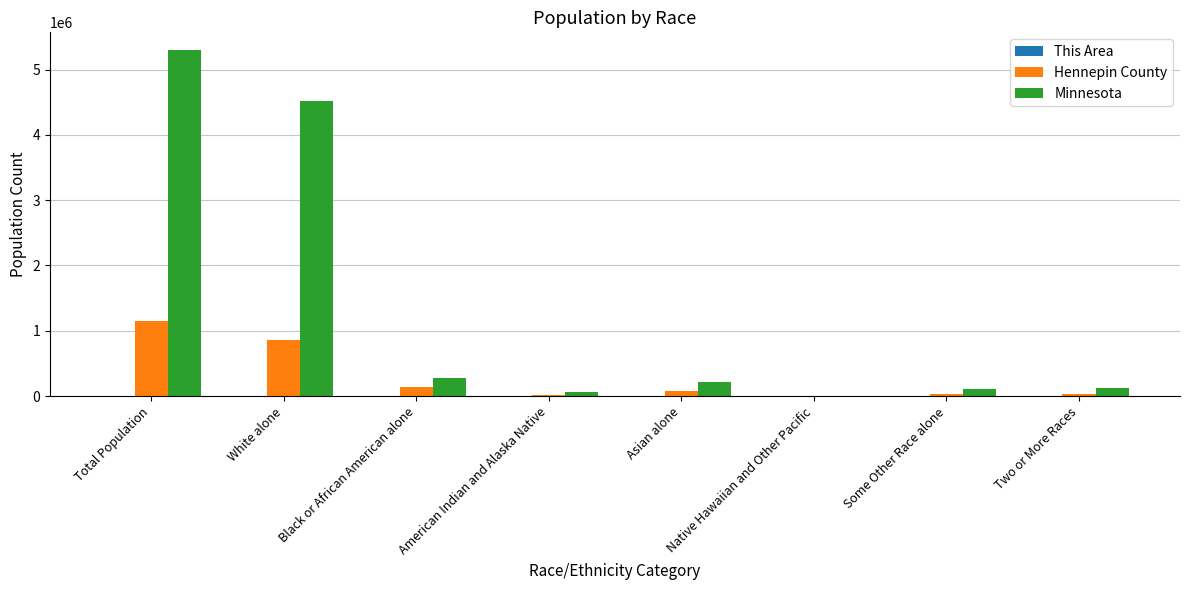

The Minnesota series shows 4524062 at White alone. True or false?

True